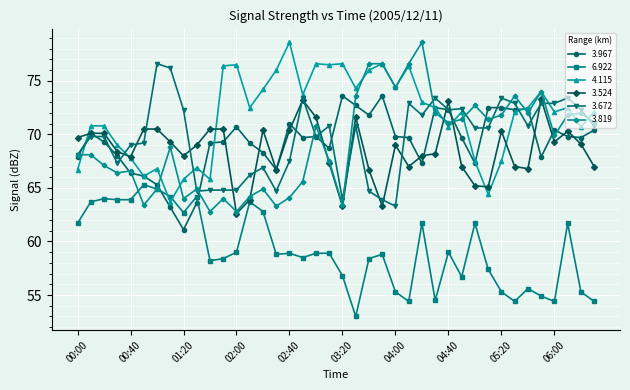

What is the minimum value shown in the chart?

53.0